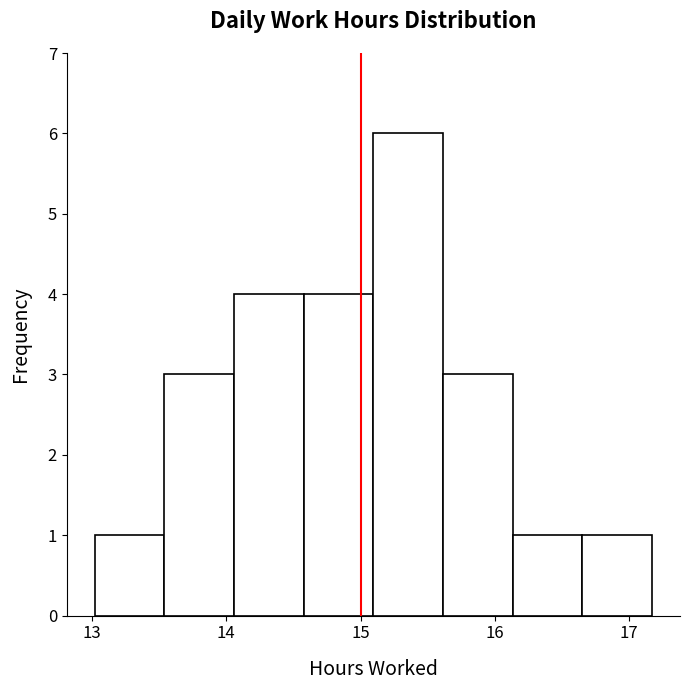

Over which range of the x-axis is the bar tallest?

15.1 to 15.6